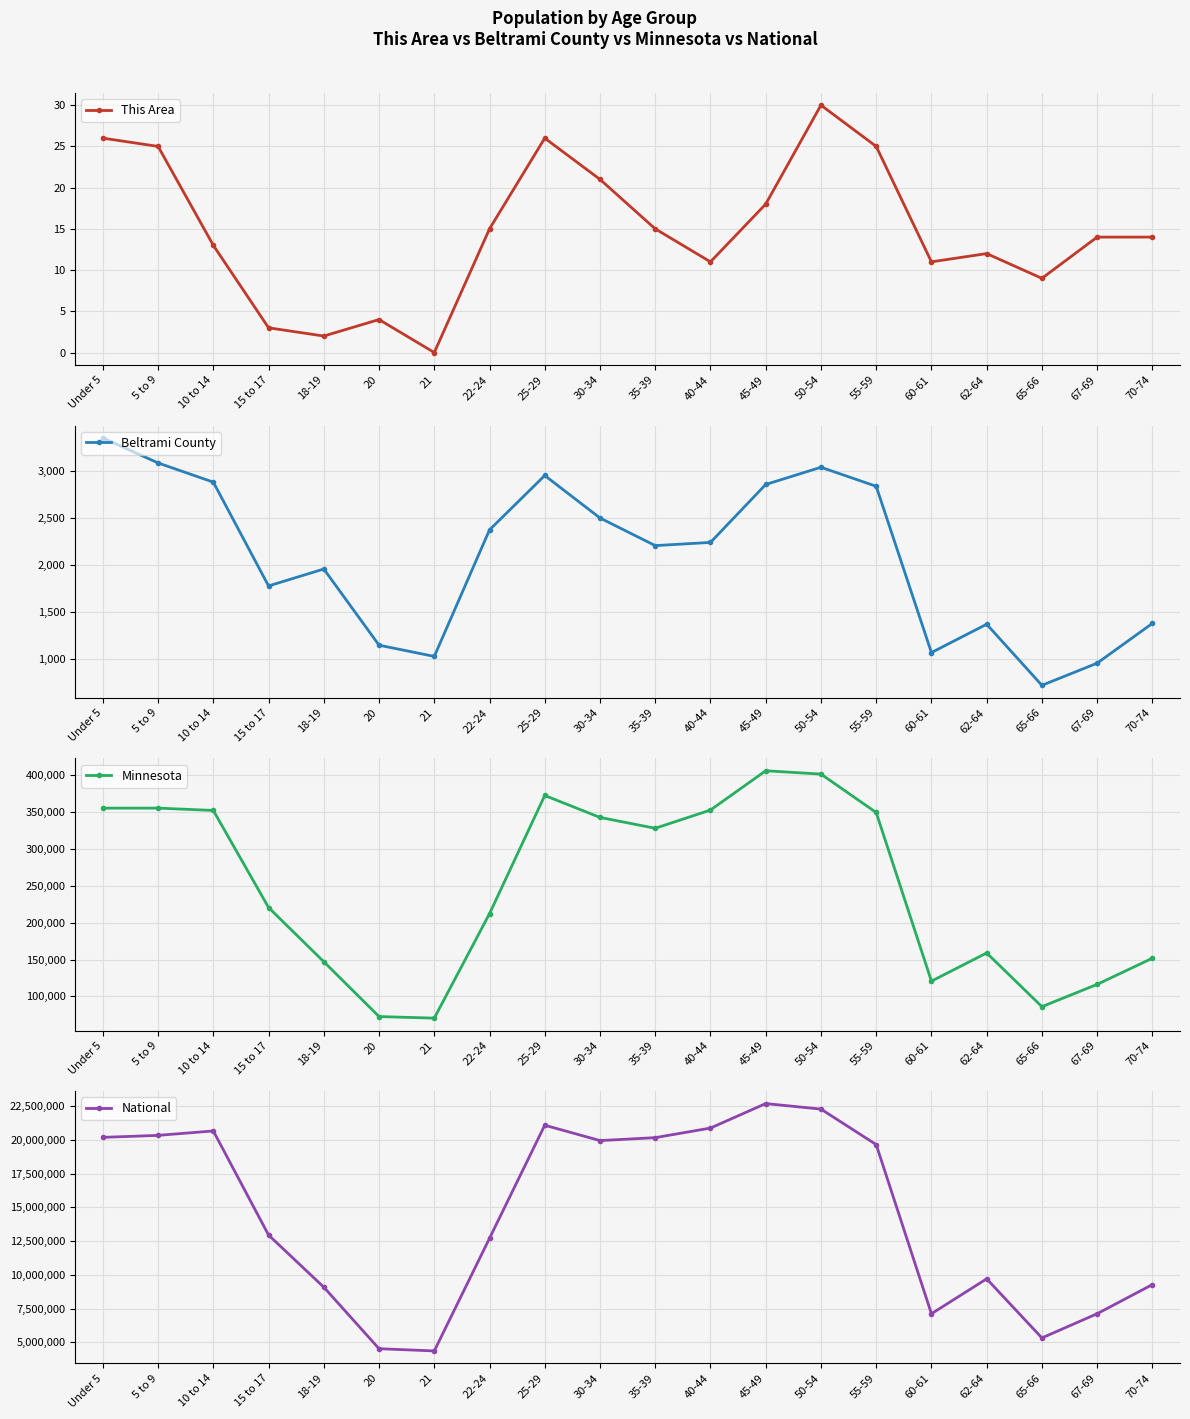

Between 60-61 and 50-54, which is larger?

50-54